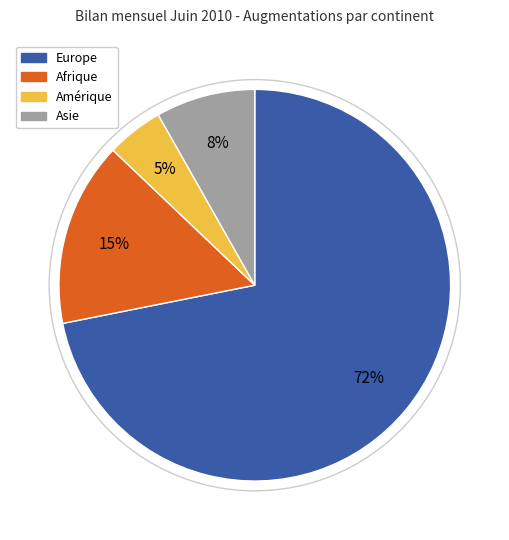

Is the sum of Europe and Asie greater than half?

Yes